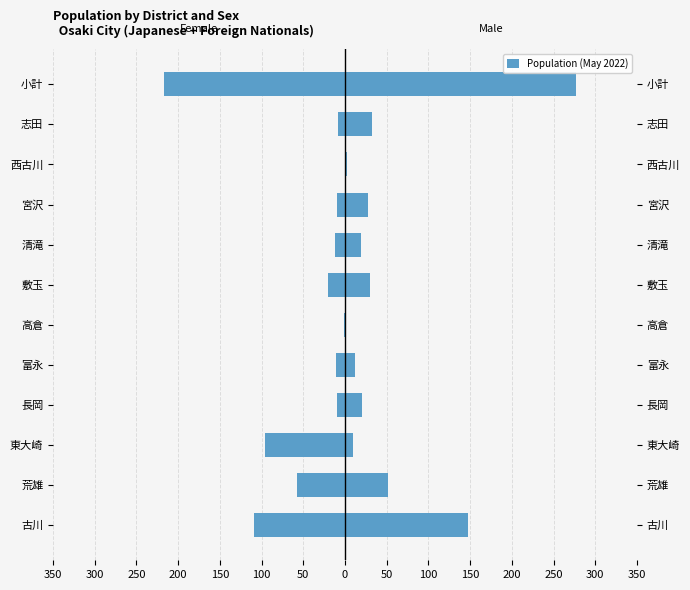

Count the number of categories in the chart.

12